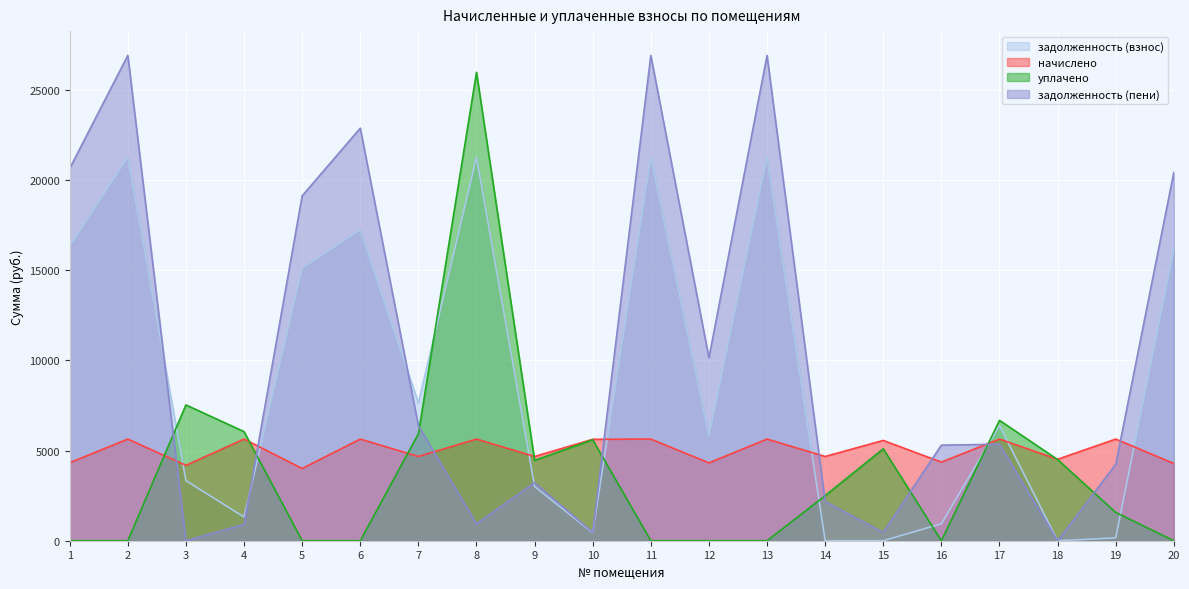

What is the difference between the highest and lowest values at 9?

1668.2